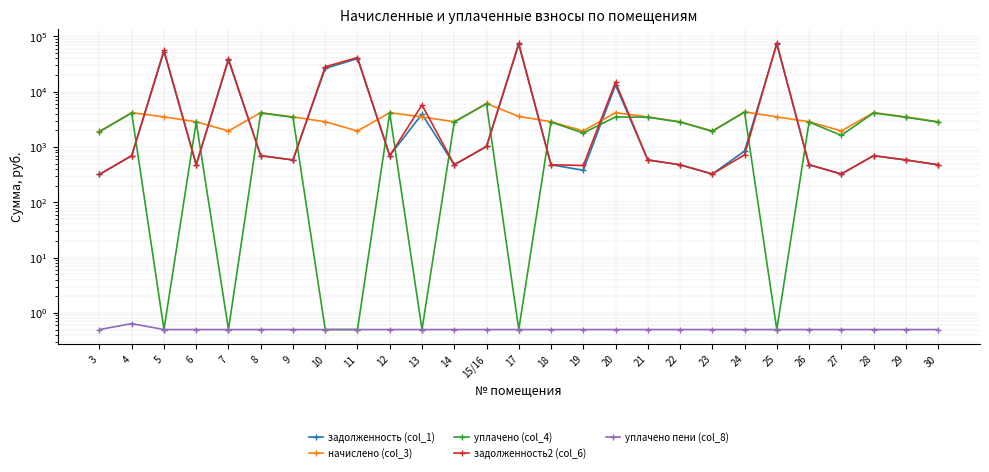

At which category does уплачено (col_4) reach its first local valley?

5